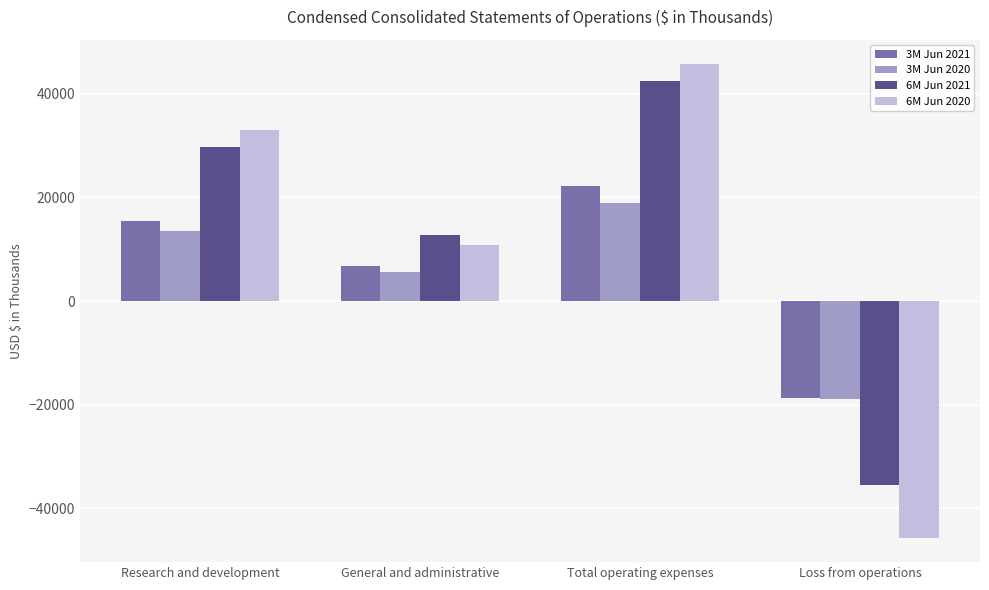

Rank the categories by 6M Jun 2021 value from lowest to highest.

Loss from operations, General and administrative, Research and development, Total operating expenses